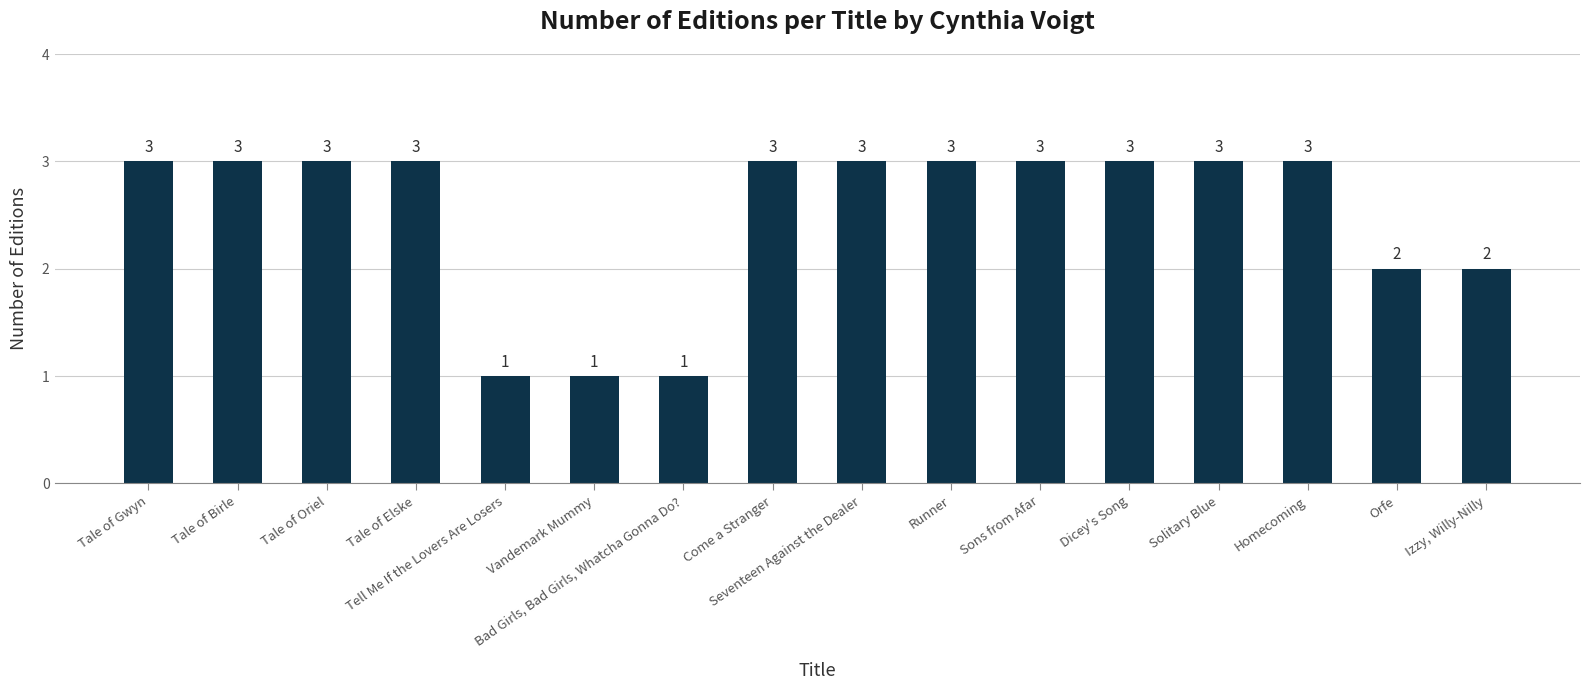

What is the sum of all values?

40